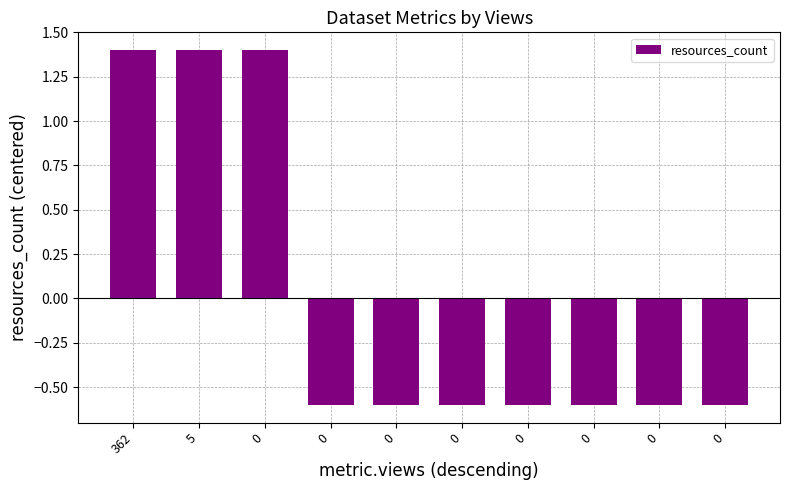

How many data points are less than 0?

7